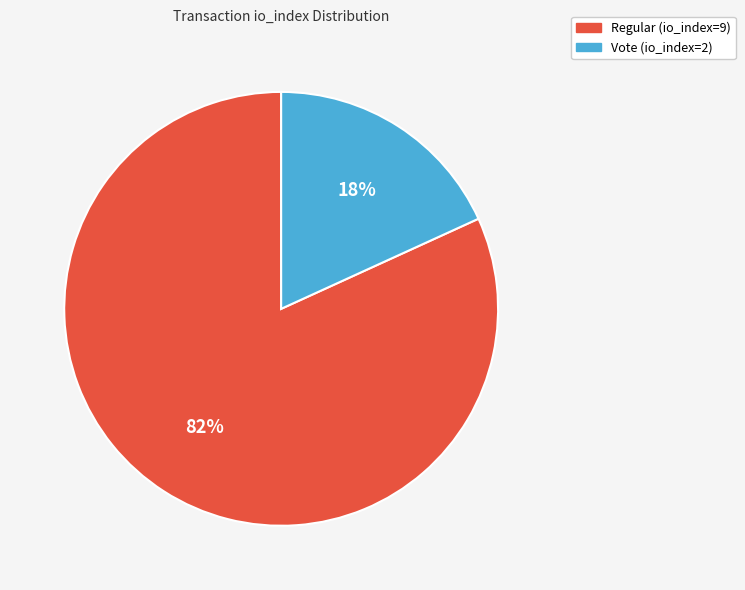

Count the number of slices in the pie.

2